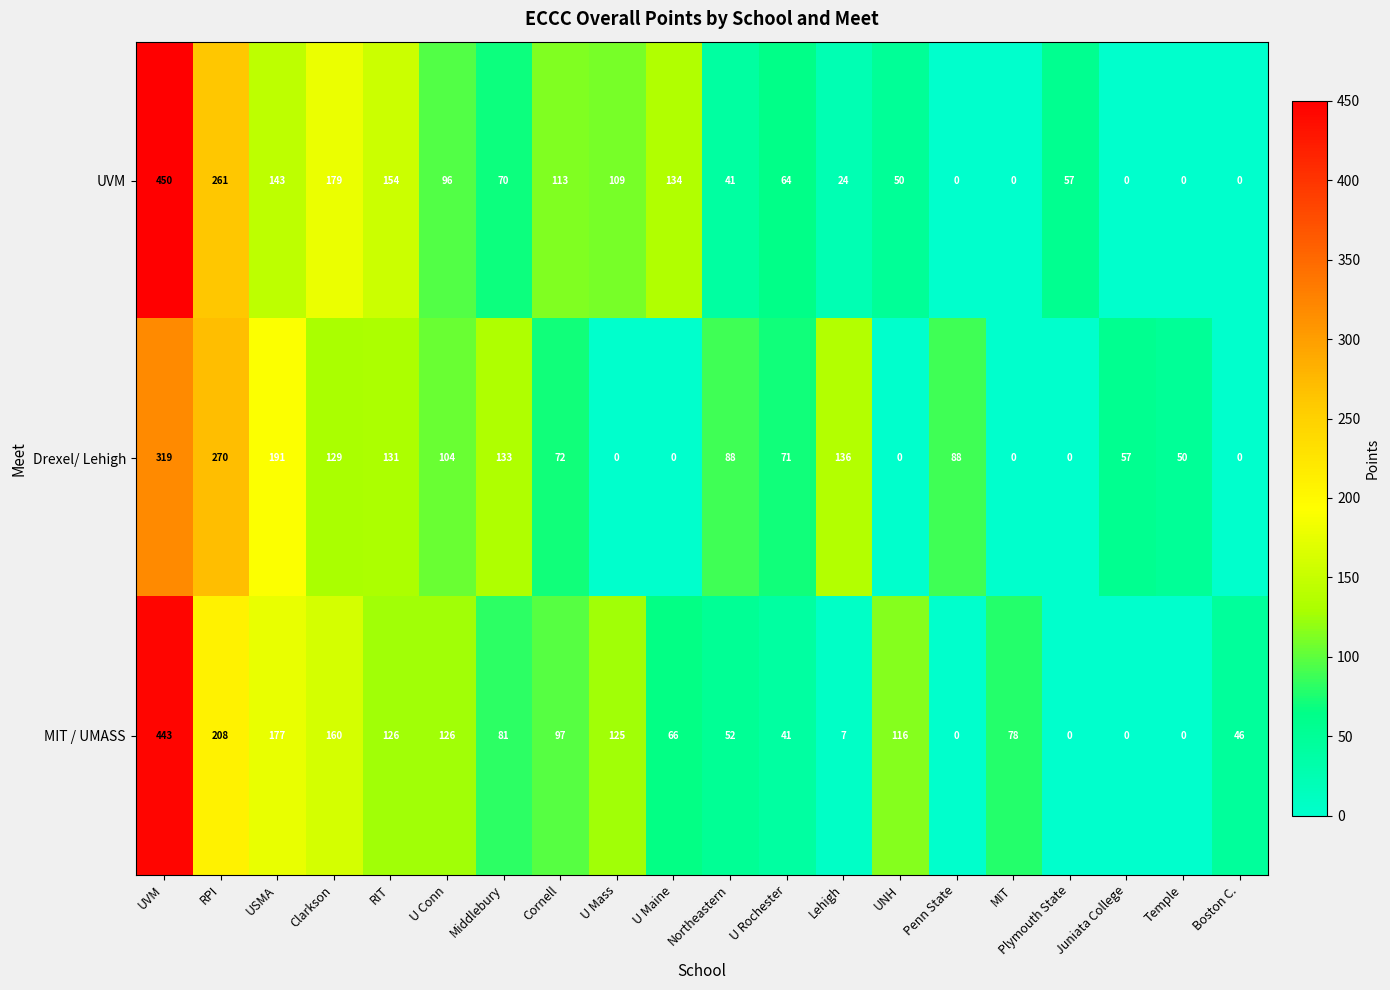

What is the difference between the highest and lowest values at Clarkson?

50